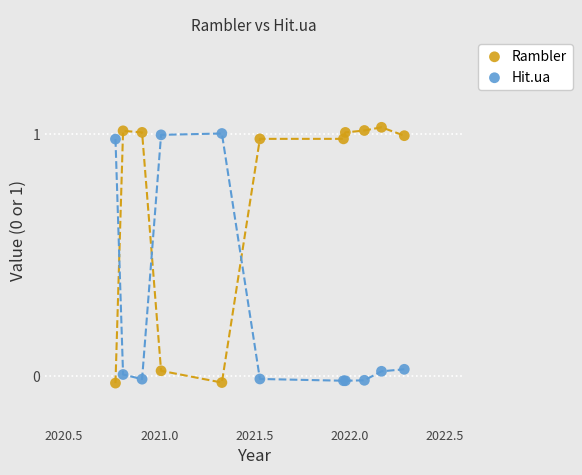

What are all the series names shown in the legend?

Rambler, Hit.ua